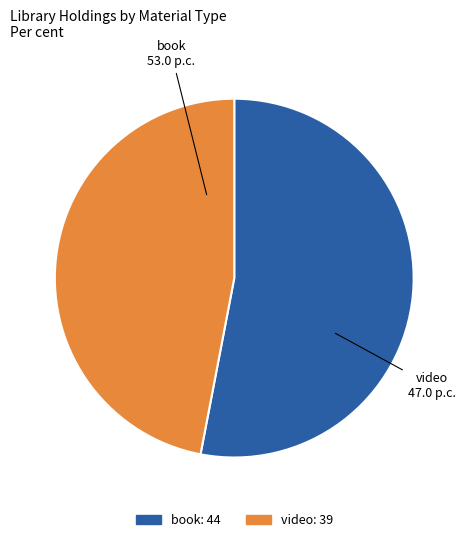

Rank the categories by value from highest to lowest.

book, video